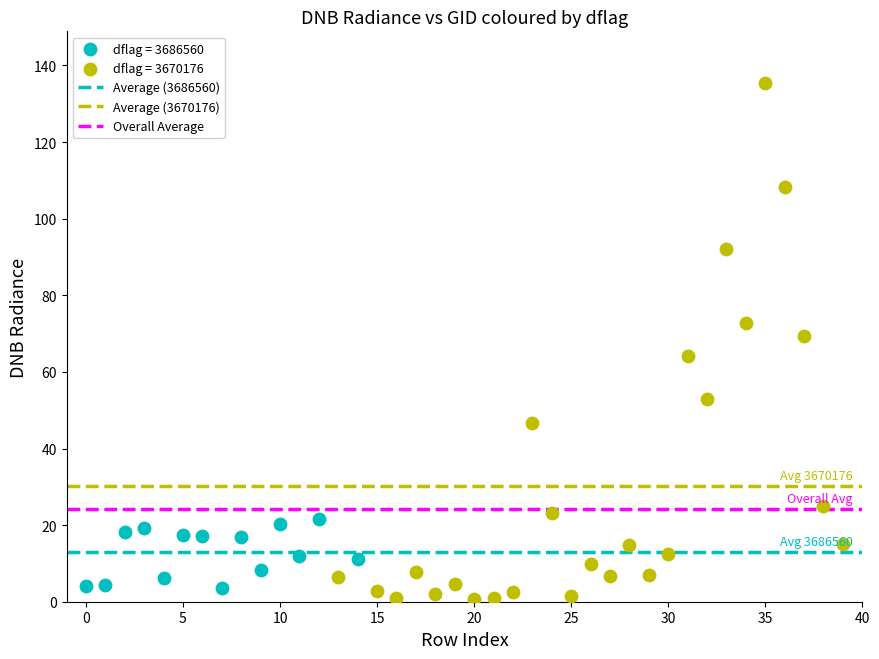

Which series contains the highest Y value?

dflag = 3670176